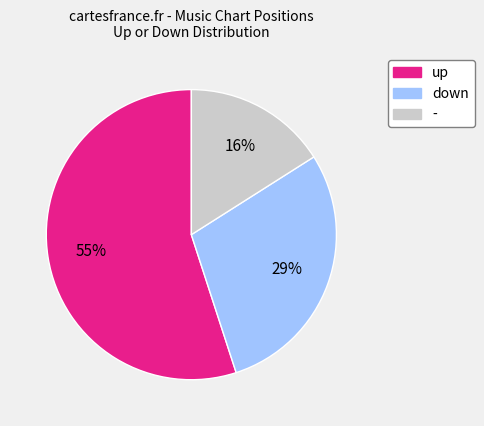

Is it true that up is 55% of the pie?

True